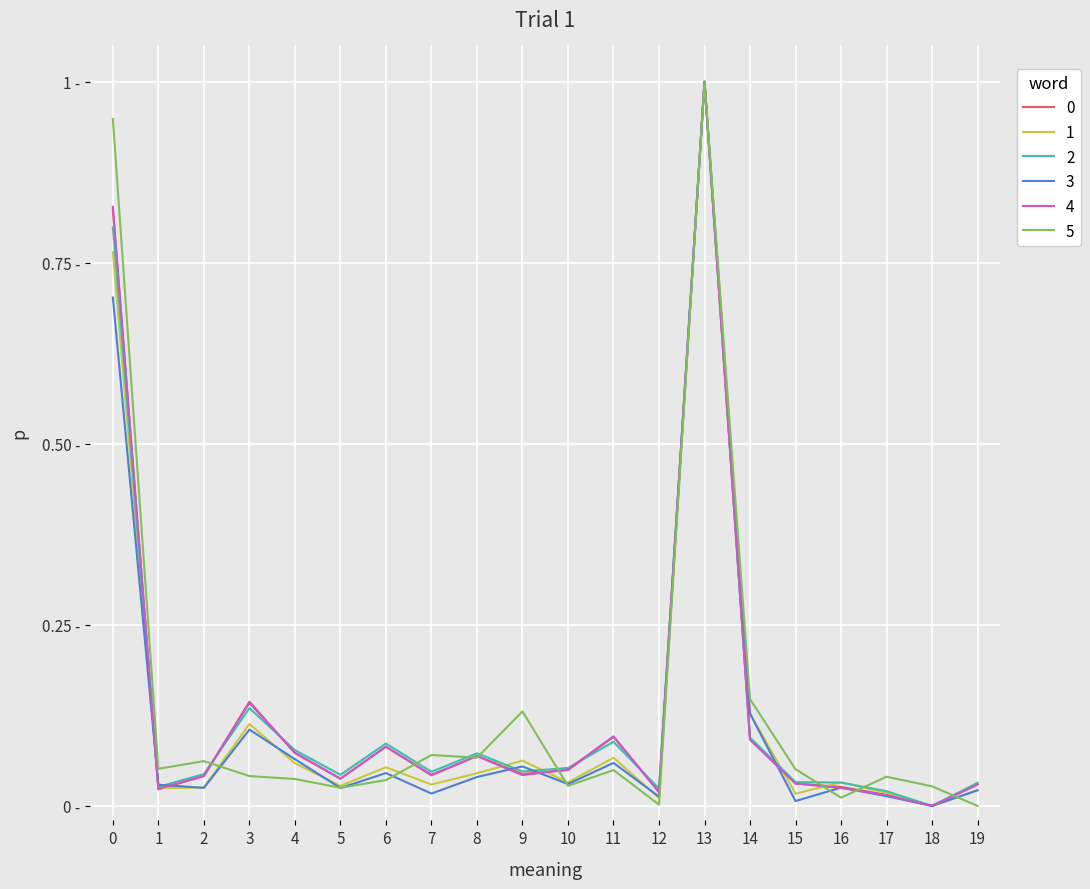

Does the chart have visible grid lines?

Yes